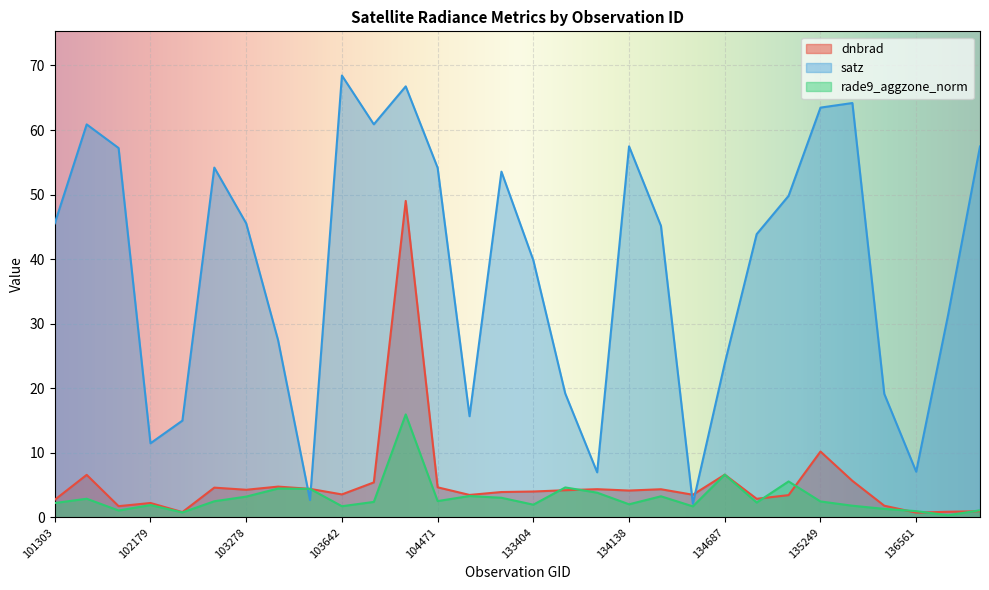

At which category is the sum across all series the highest?

103988